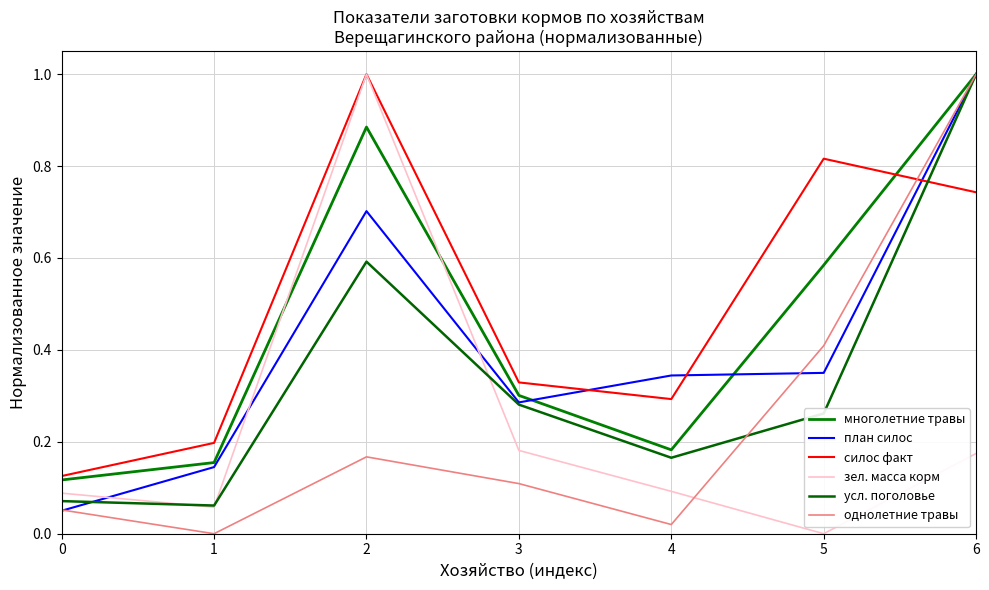

What is the difference between the силос факт values at 2 and 6?

0.3